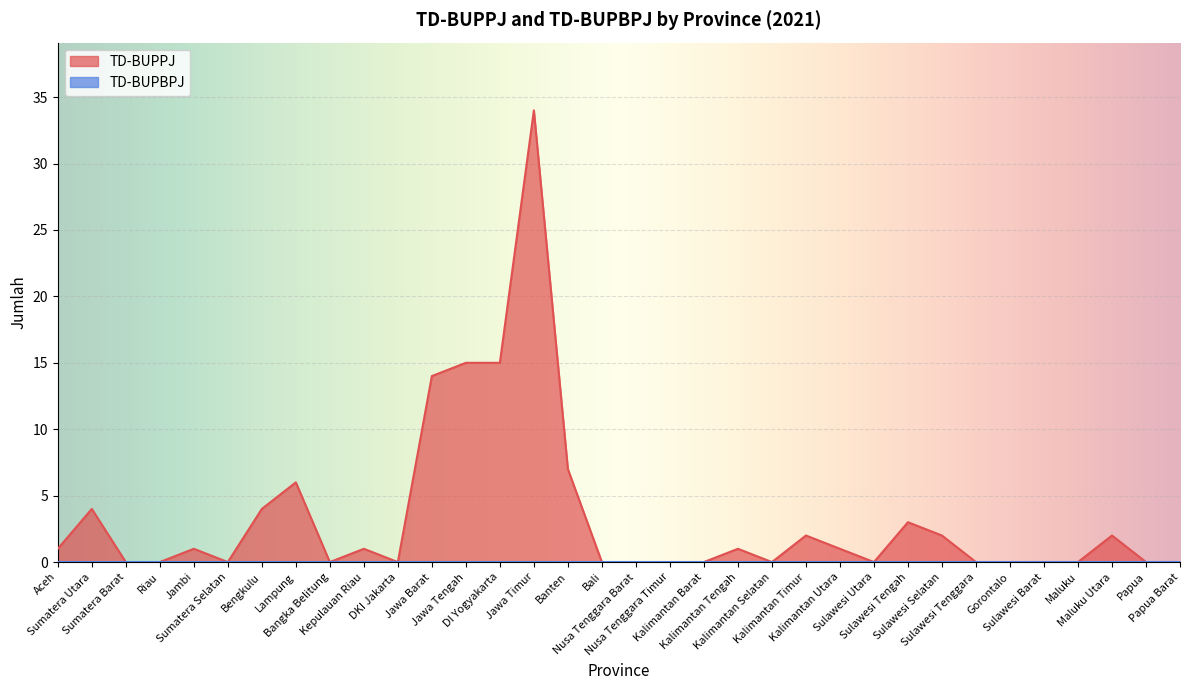

List the labels in order of value, largest first.

Jawa Timur, Jawa Tengah, DI Yogyakarta, Jawa Barat, Banten, Lampung, Sumatera Utara, Bengkulu, Sulawesi Tengah, Kalimantan Timur, Sulawesi Selatan, Maluku Utara, Aceh, Jambi, Kepulauan Riau, Kalimantan Tengah, Kalimantan Utara, Sumatera Barat, Riau, Sumatera Selatan, Bangka Belitung, DKI Jakarta, Bali, Nusa Tenggara Barat, Nusa Tenggara Timur, Kalimantan Barat, Kalimantan Selatan, Sulawesi Utara, Sulawesi Tenggara, Gorontalo, Sulawesi Barat, Maluku, Papua, Papua Barat